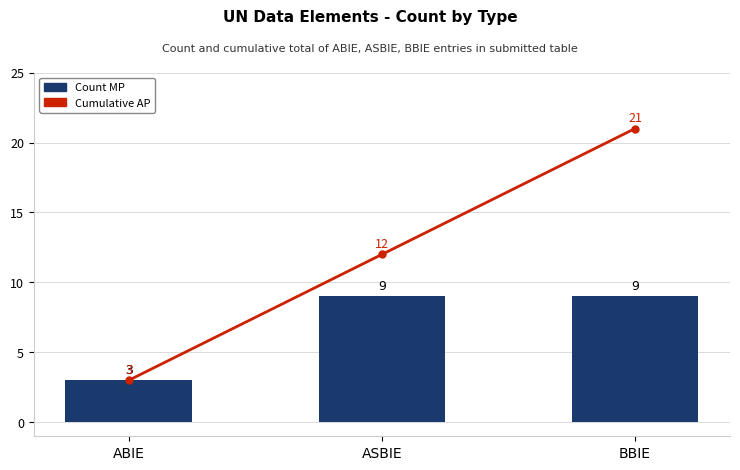

Which series has the largest total across all categories?

Cumulative Total (Line)